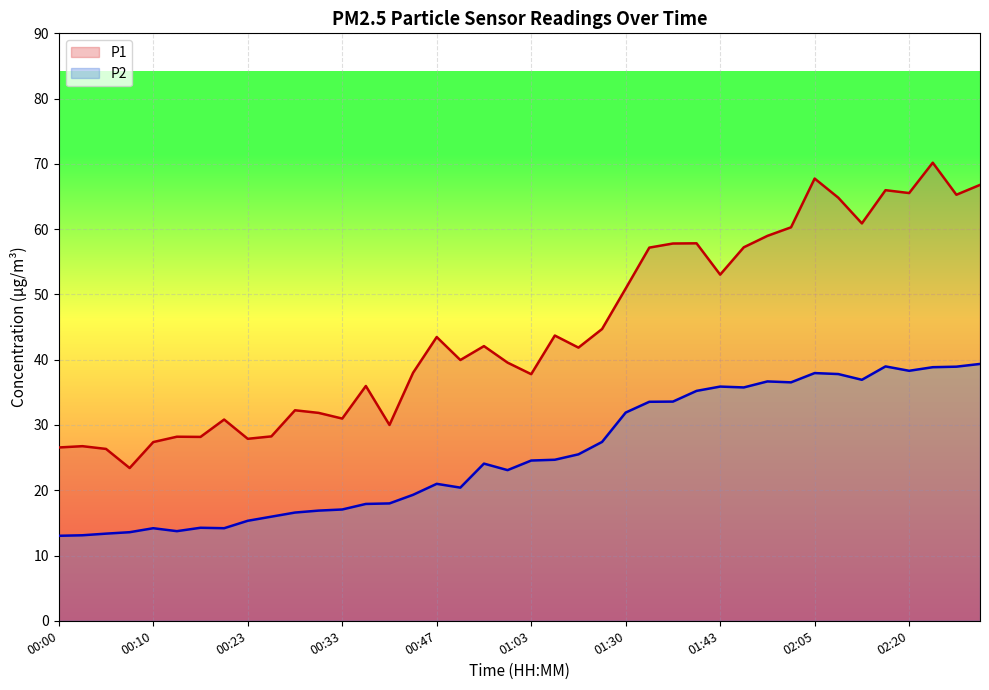

True or false: P1 has a value of 29.3 at 02:05.

False